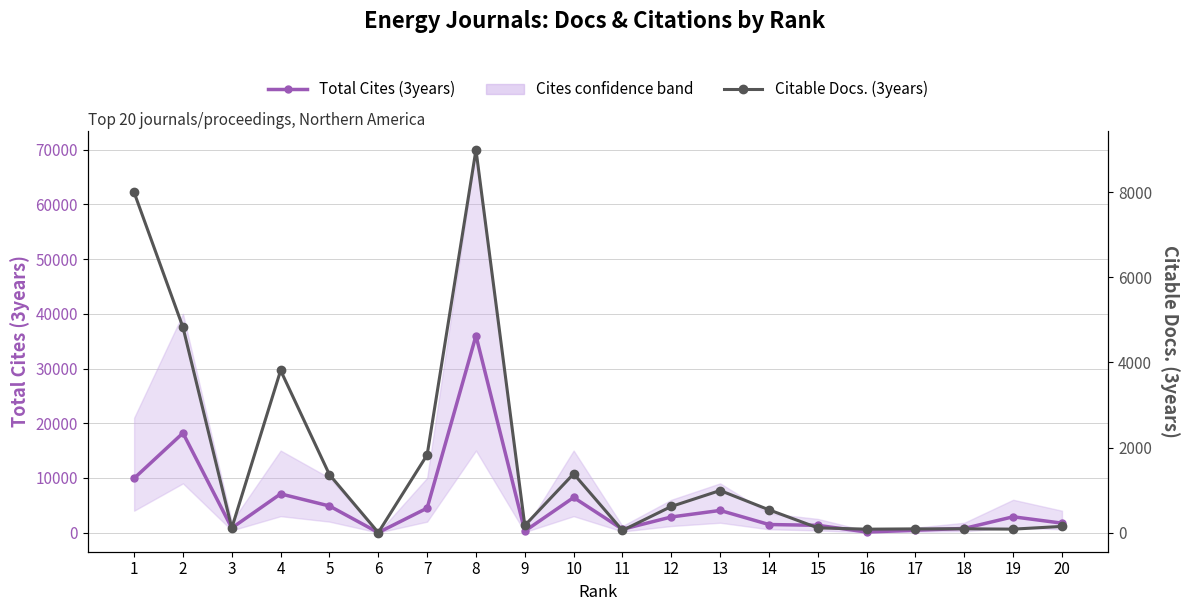

What is the value of the Citable Docs. (3years) point at the 10th from the left?

1383